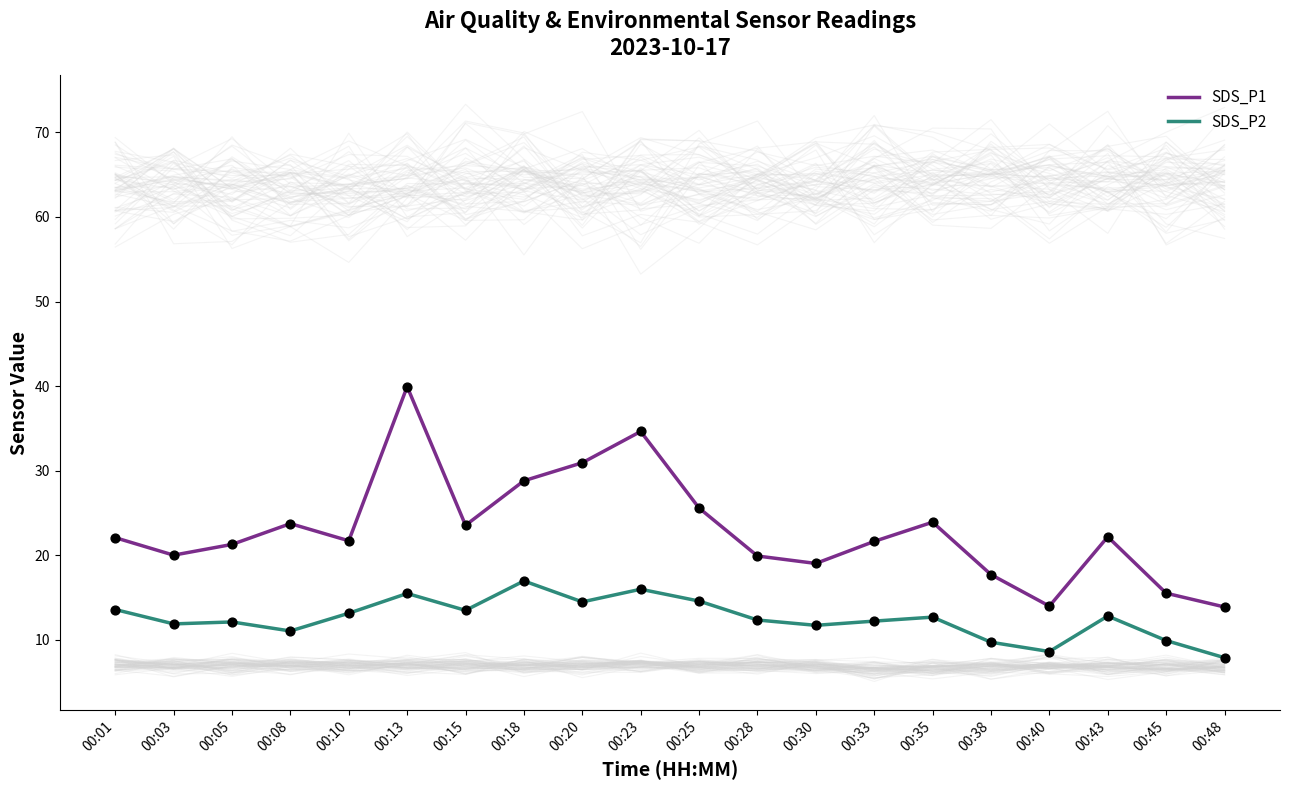

At which category is the sum across all series the highest?

00:13